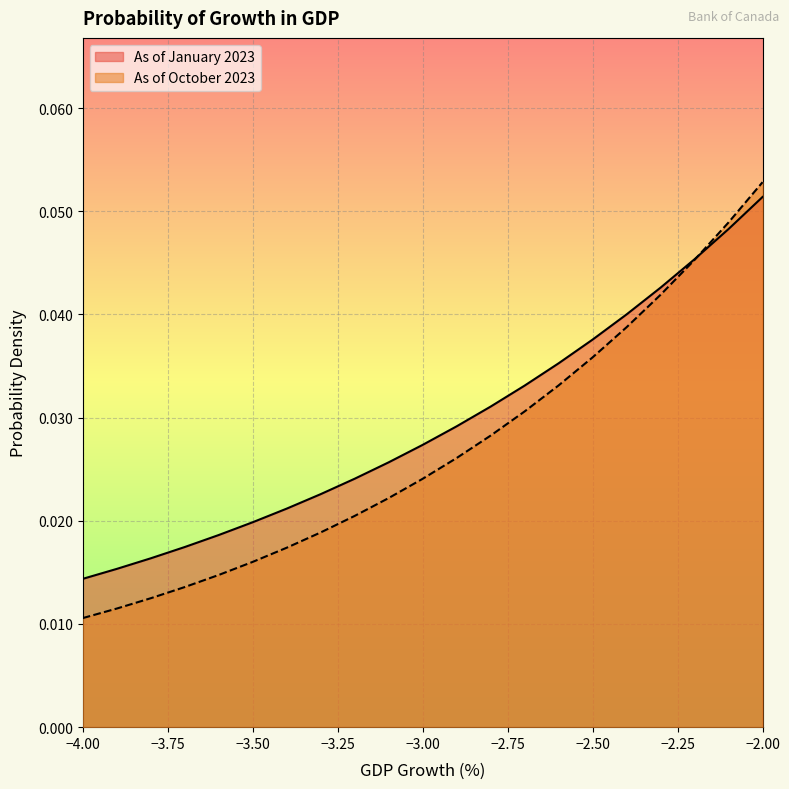

Is the value of As of October 2023 at −2.00 greater than the value of As of January 2023 at −2.00?

Yes